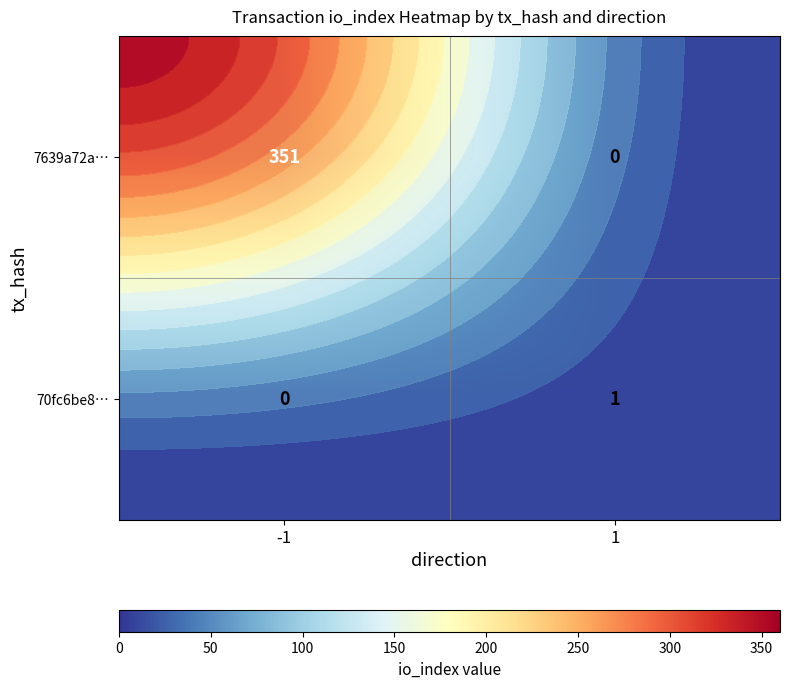

What is the total value across all series at 1?

1